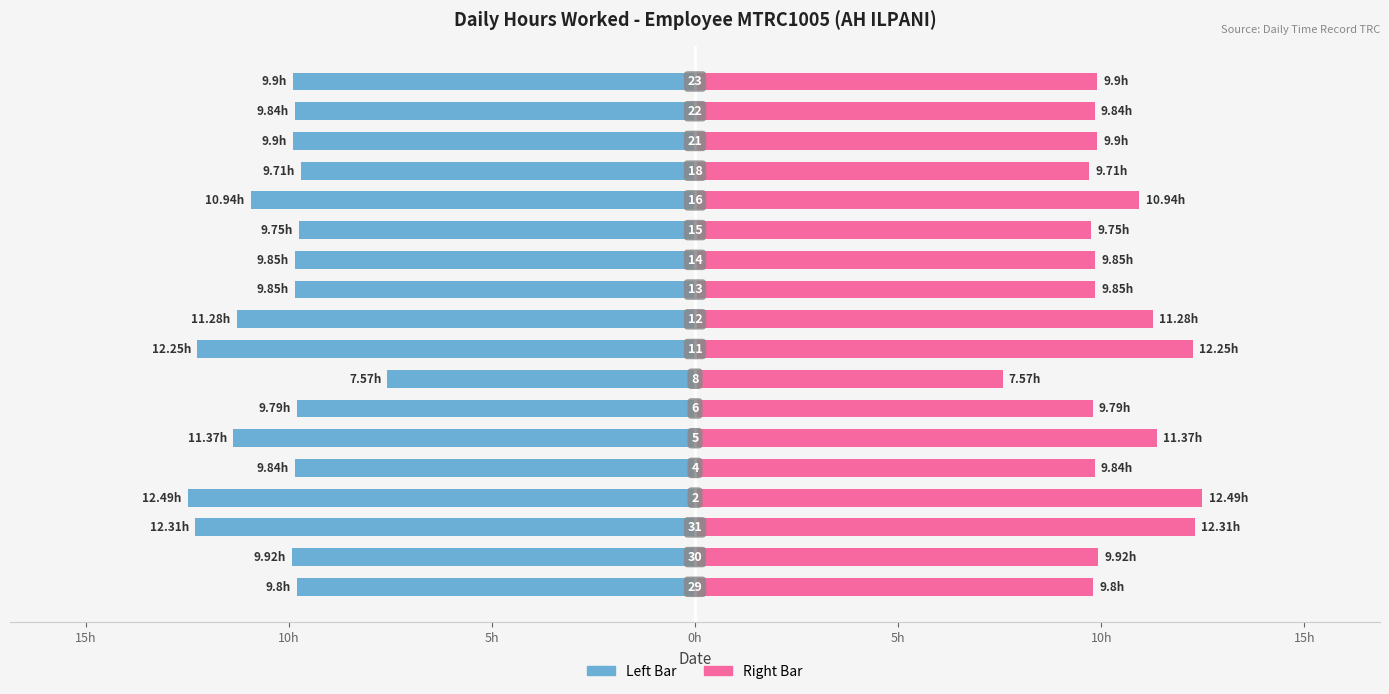

How many data points in Hours (Left) are less than -9?

17